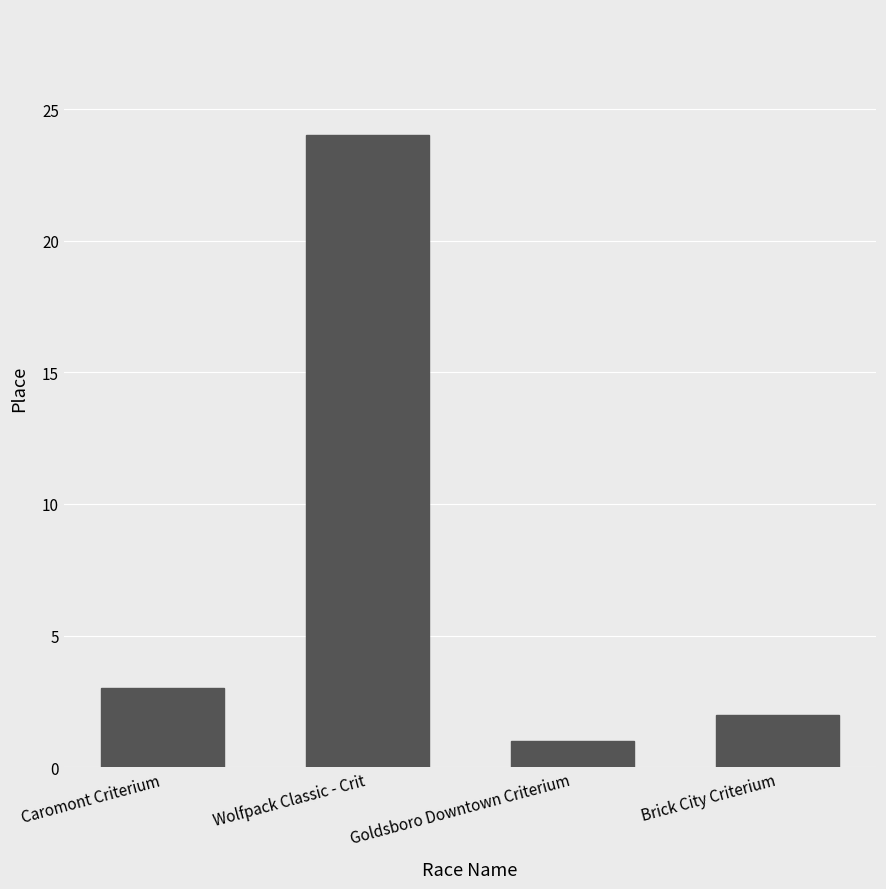

Is it true that the value at Brick City Criterium is 2?

True